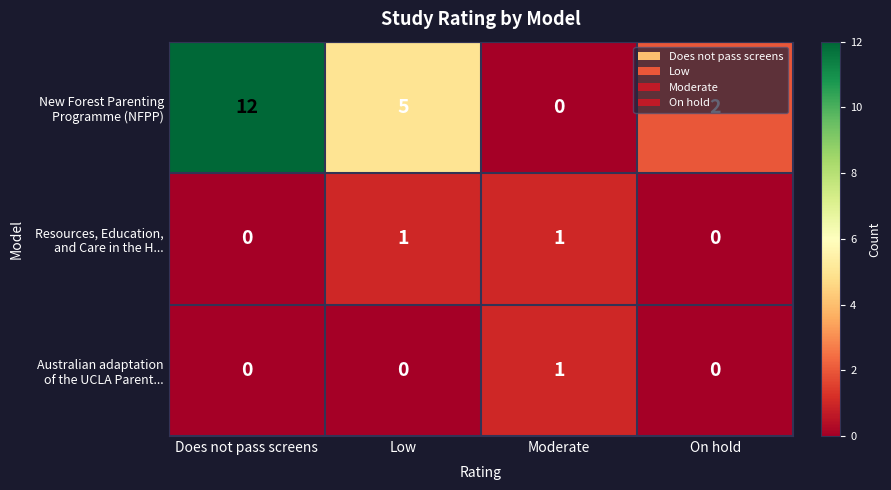

What is the difference between the highest and lowest values at Low?

5